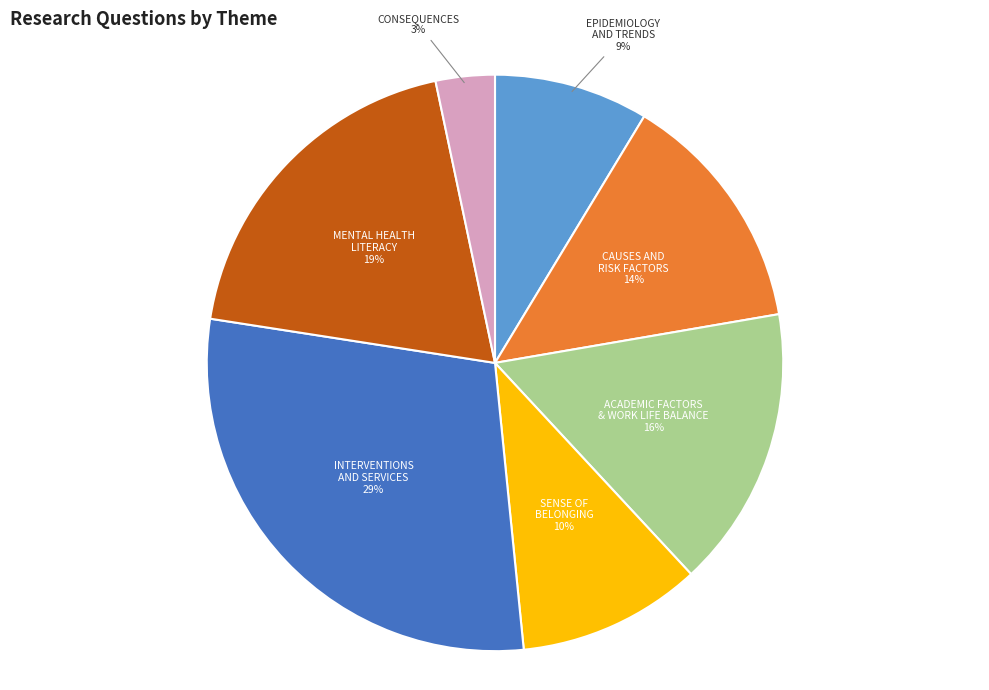

To the nearest percent, what is the average slice percentage?

14%